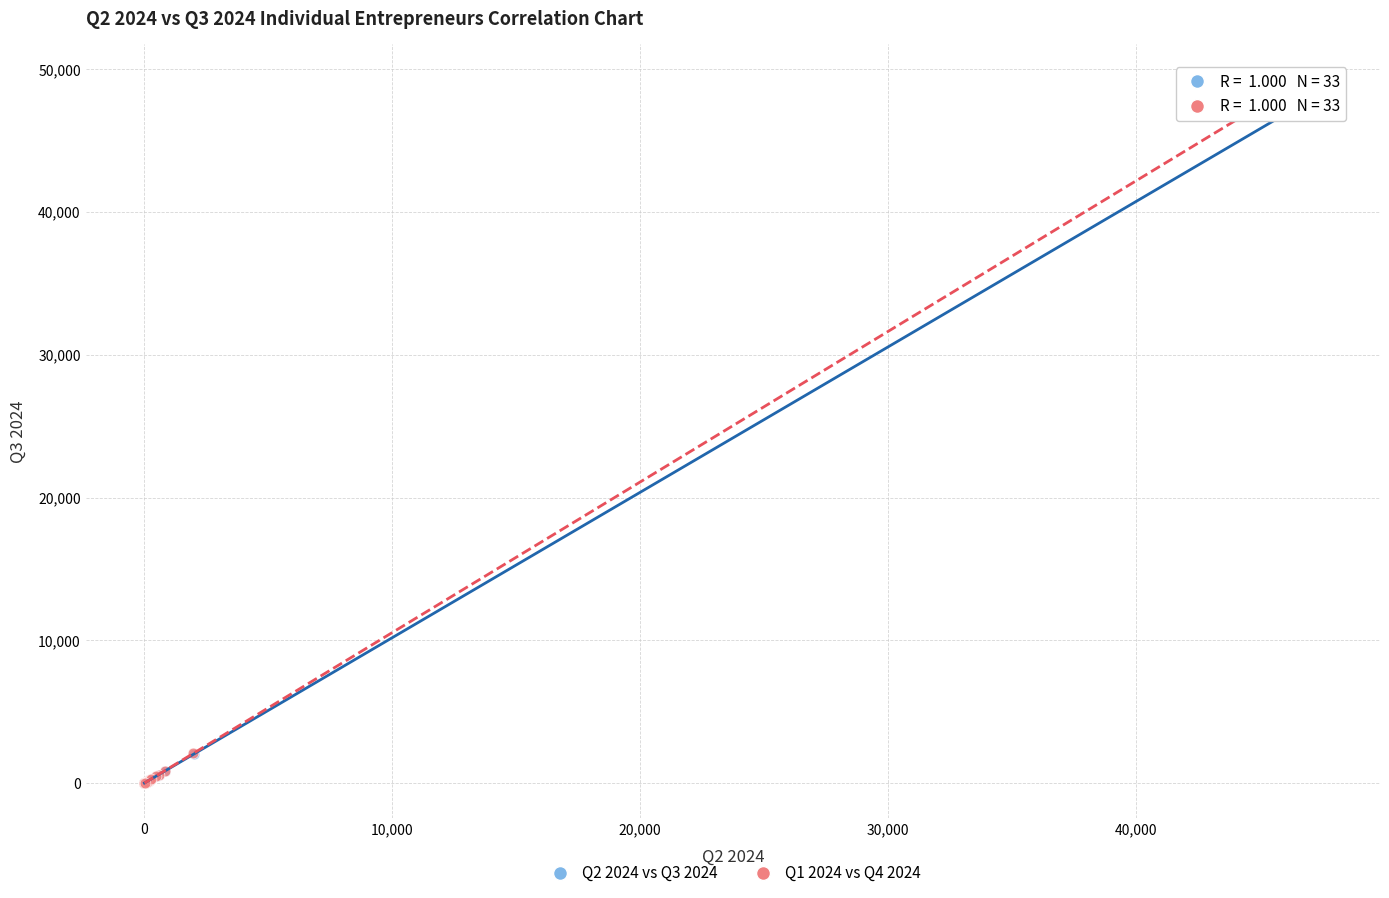

Which series has the widest spread of Y values?

Q1 2024 vs Q4 2024